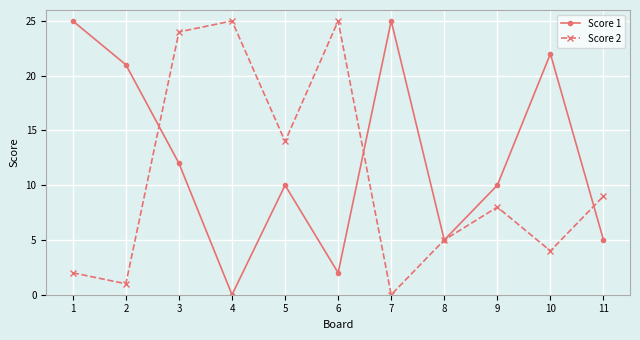

At how many categories does at least one series exceed 19?

7